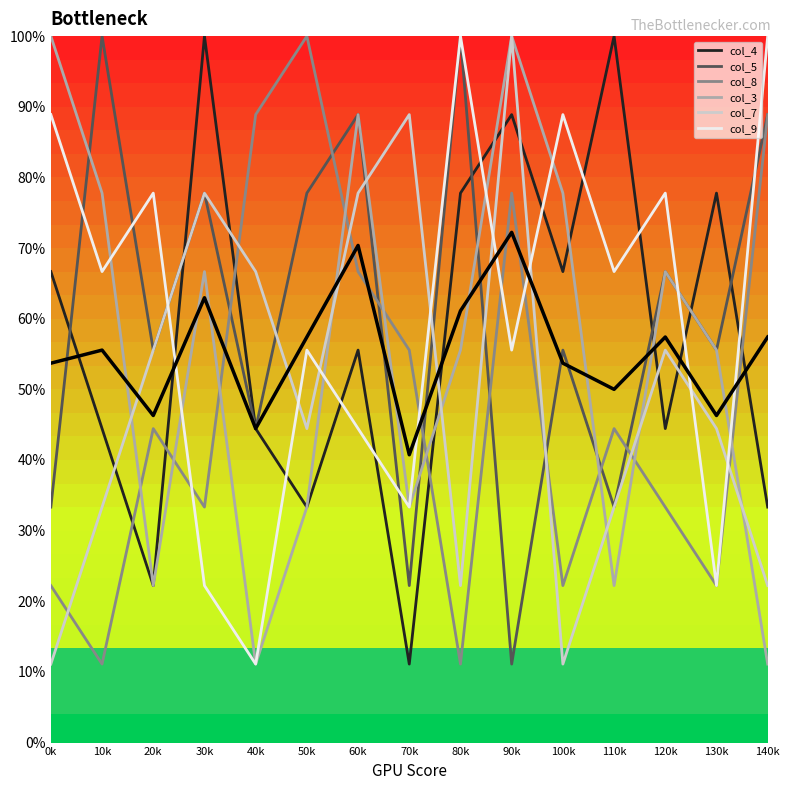

Read the col_5 value at 10k.

100.0